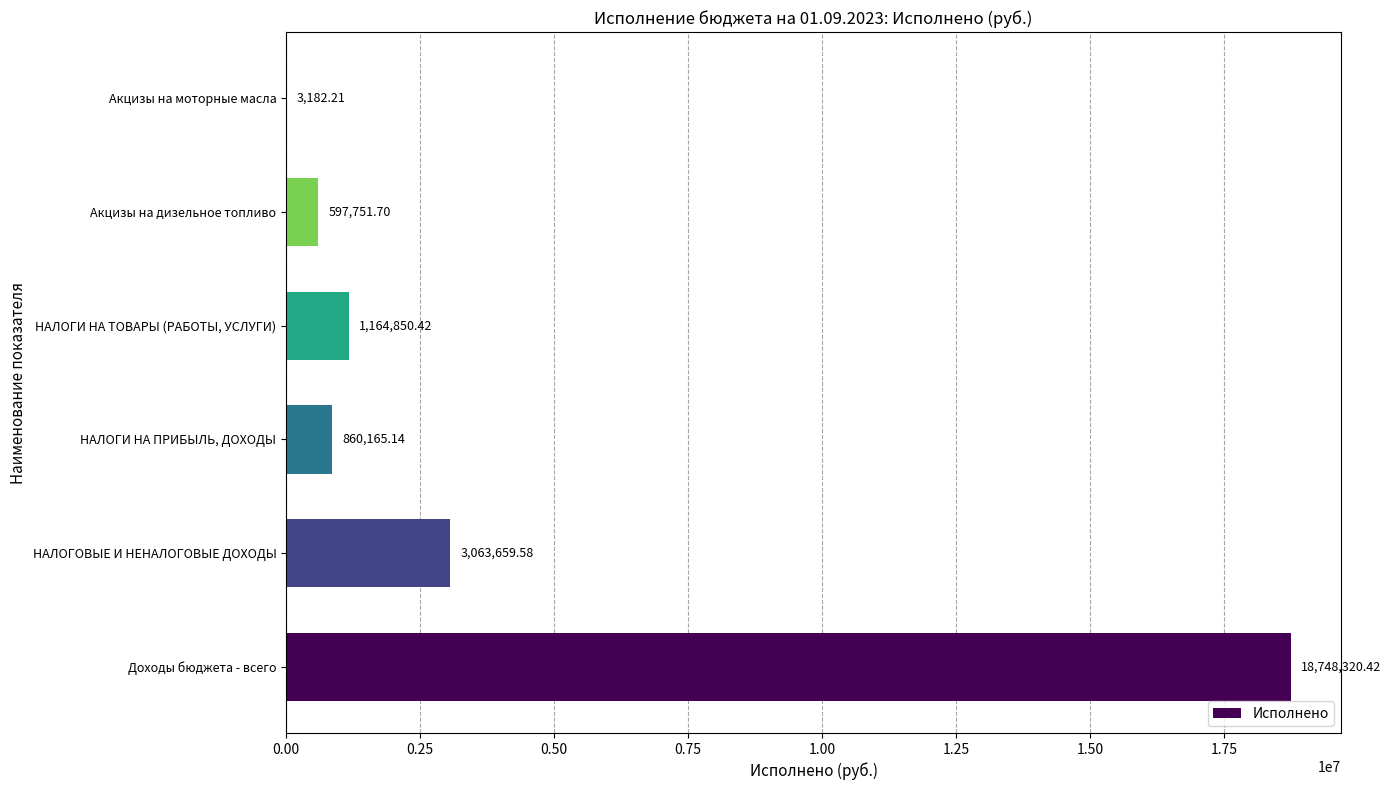

Which label corresponds to the largest value in the chart?

Доходы бюджета - всего